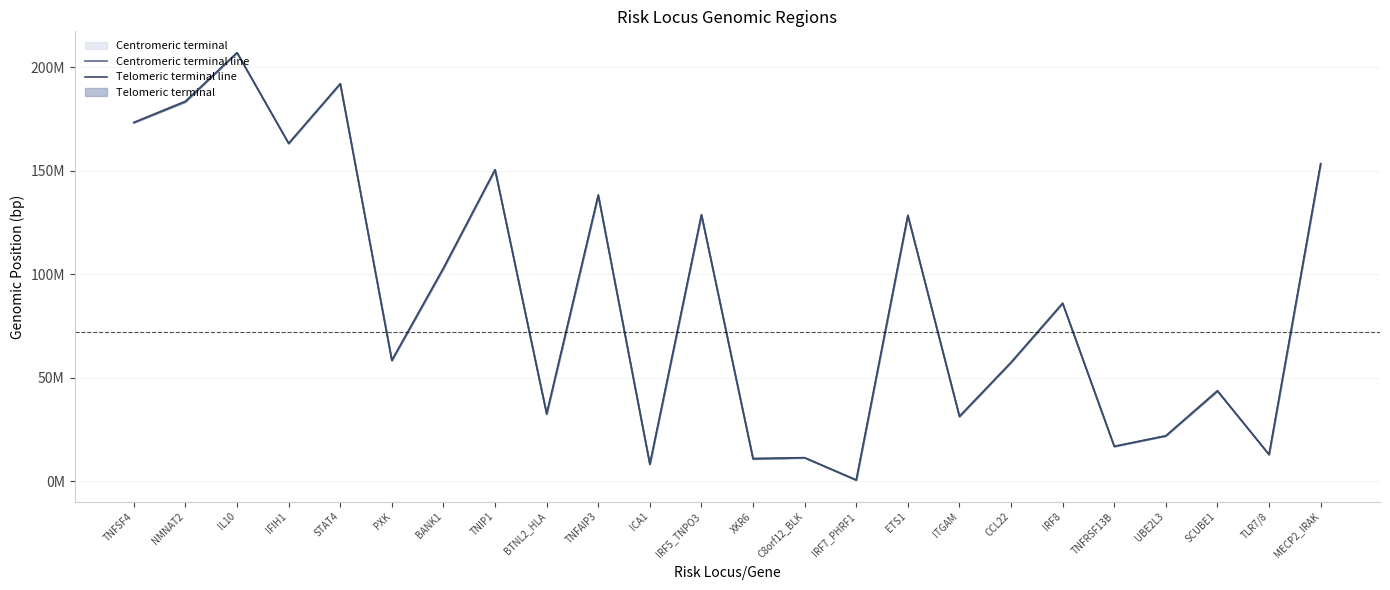

At which category does Centromeric terminal line reach its first local valley?

IFIH1